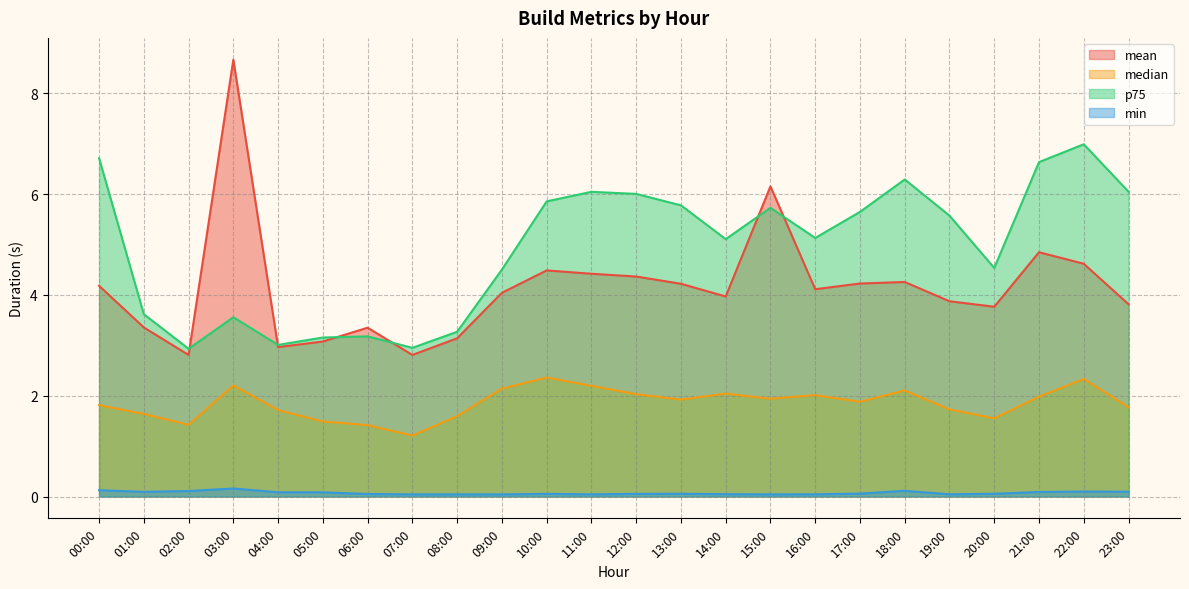

What are all the series names shown in the legend?

mean, median, p75, min